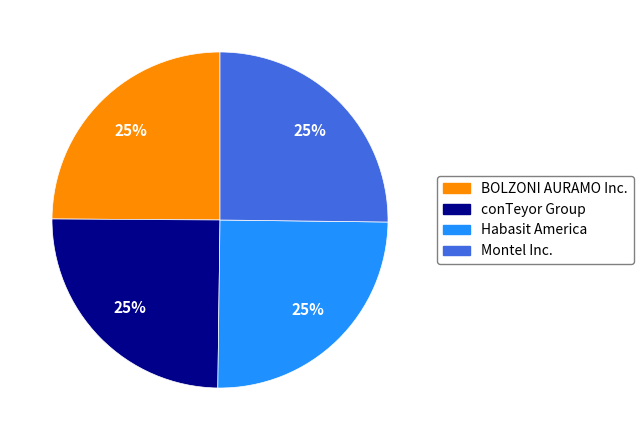

To the nearest percent, what is the combined percentage of conTeyor Group and BOLZONI AURAMO Inc.?

50%